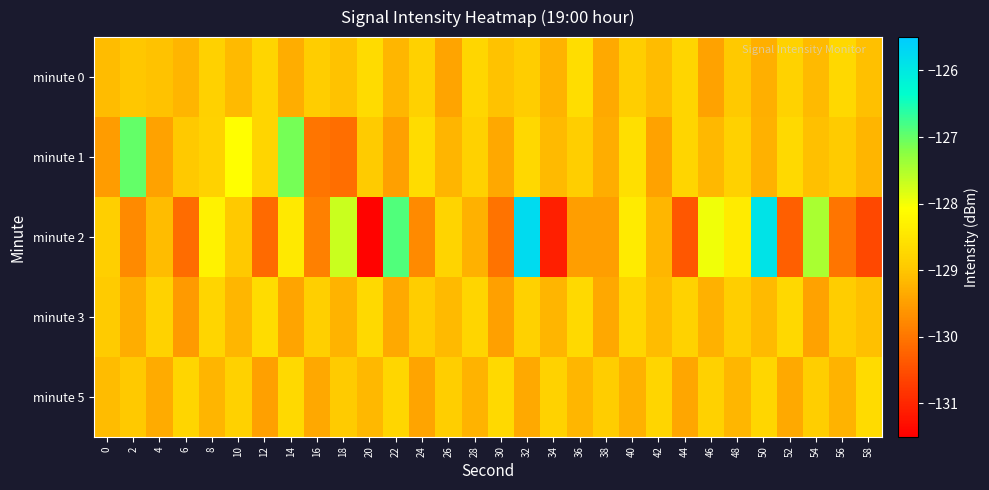

Reading right to left, extract all data points from this chart.

minute 0: 58=-129.1	56=-128.7	54=-129.2	52=-128.8	50=-129.3	48=-128.9	46=-129.4	44=-128.8	42=-129.1	40=-128.9	38=-129.3	36=-128.6	34=-129.2	32=-128.9	30=-129.1	28=-128.7	26=-129.4	24=-128.8	22=-129.2	20=-128.7	18=-129.1	16=-128.9	14=-129.3	12=-128.8	10=-129.1	8=-128.8	6=-129.2	4=-129.1	2=-129.0	0=-129.1
minute 1: 58=-129.2	56=-128.9	54=-129.1	52=-128.7	50=-129.3	48=-128.8	46=-129.2	44=-128.8	42=-129.4	40=-128.6	38=-129.3	36=-128.9	34=-129.2	32=-128.7	30=-129.4	28=-128.8	26=-129.2	24=-128.7	22=-129.5	20=-128.9	18=-130.1	16=-130.0	14=-127.1	12=-128.8	10=-128.1	8=-128.8	6=-128.9	4=-129.4	2=-127.0	0=-129.5
minute 2: 58=-130.6	56=-130.0	54=-127.5	52=-130.3	50=-125.9	48=-128.4	46=-128.0	44=-130.4	42=-129.2	40=-128.4	38=-129.5	36=-129.5	34=-131.1	32=-125.8	30=-130.0	28=-129.3	26=-128.8	24=-129.8	22=-126.9	20=-131.4	18=-127.7	16=-129.9	14=-128.4	12=-130.2	10=-129.0	8=-128.3	6=-130.1	4=-129.1	2=-129.8	0=-128.9
minute 3: 58=-129.1	56=-128.9	54=-129.4	52=-128.7	50=-129.2	48=-128.9	46=-129.3	44=-128.8	42=-129.1	40=-128.7	38=-129.4	36=-128.7	34=-129.2	32=-128.8	30=-129.5	28=-128.8	26=-129.1	24=-128.9	22=-129.3	20=-128.7	18=-129.2	16=-128.9	14=-129.4	12=-128.7	10=-129.2	8=-128.8	6=-129.5	4=-128.8	2=-129.3	0=-128.9
minute 5: 58=-128.7	56=-129.2	54=-128.9	52=-129.4	50=-128.7	48=-129.2	46=-128.8	44=-129.4	42=-128.8	40=-129.3	38=-128.9	36=-129.2	34=-128.8	32=-129.3	30=-128.7	28=-129.2	26=-128.9	24=-129.4	22=-128.8	20=-129.2	18=-128.9	16=-129.4	14=-128.7	12=-129.5	10=-128.8	8=-129.2	6=-128.8	4=-129.3	2=-128.9	0=-129.1